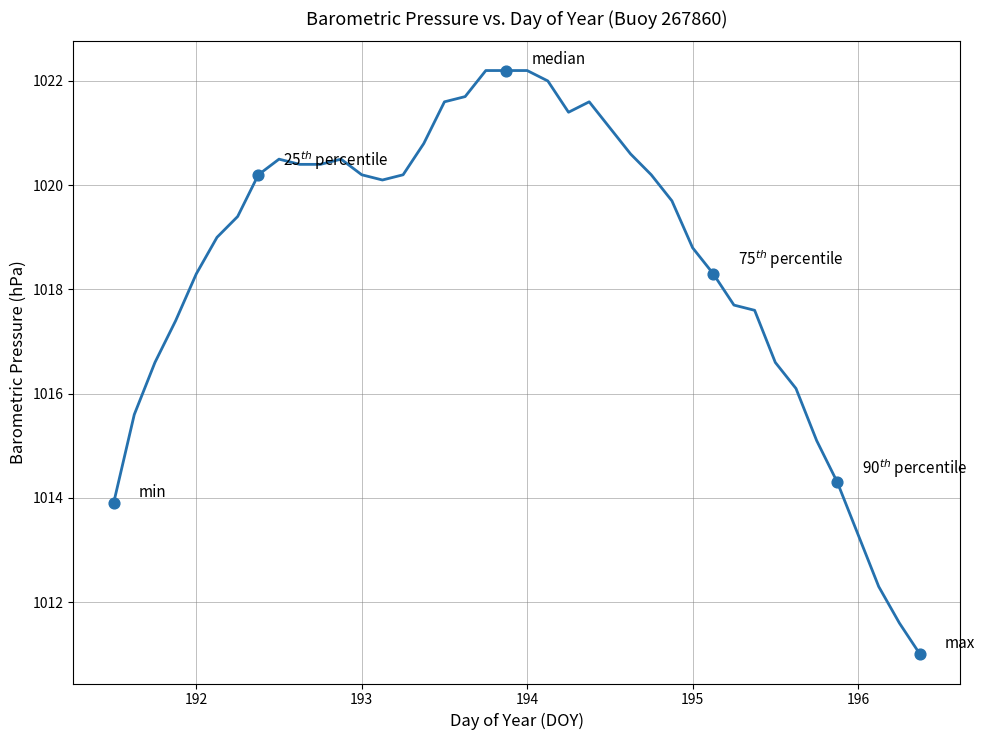

What is the difference between the maximum and minimum values?

11.2